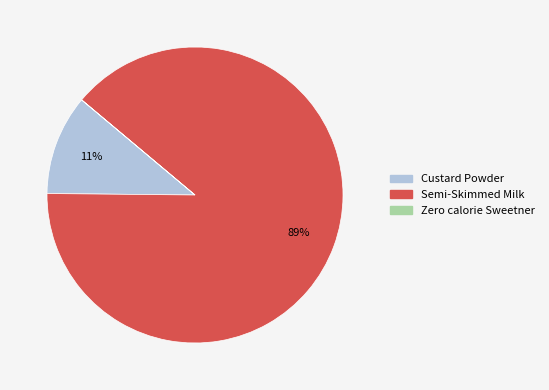

Between Custard Powder and Semi-Skimmed Milk, which is larger?

Semi-Skimmed Milk